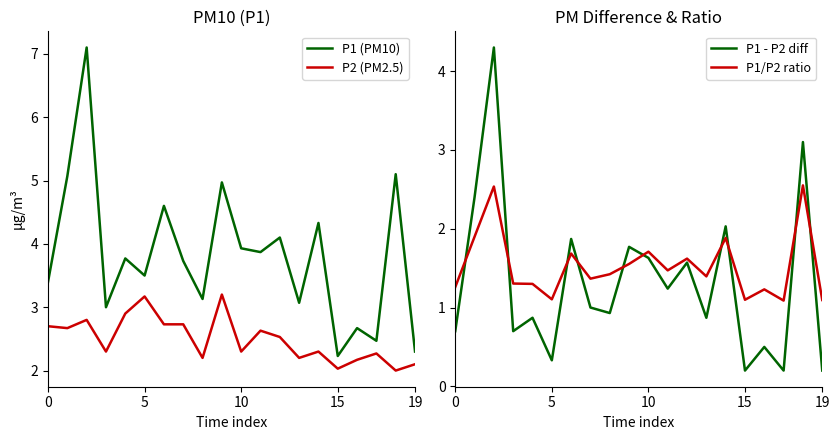

The value of P2 (PM2.5) at 15 is 2.0. True or false?

True